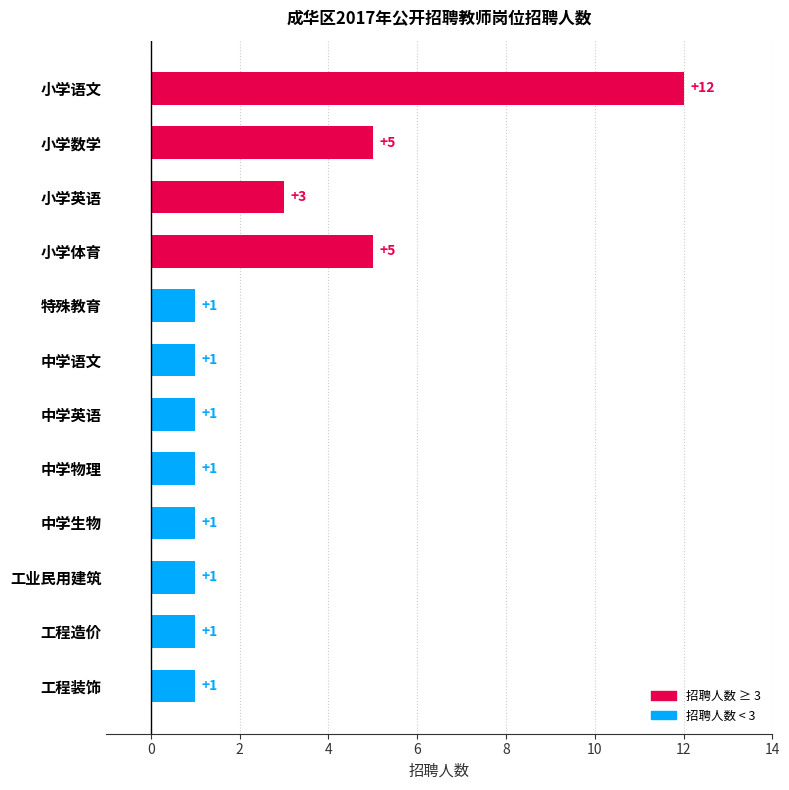

What is the maximum value shown in the chart?

12